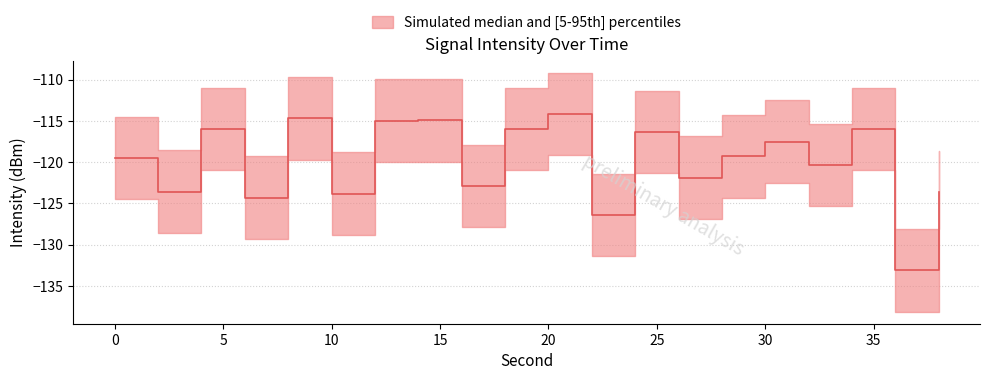

How many lines are shown in the chart?

1